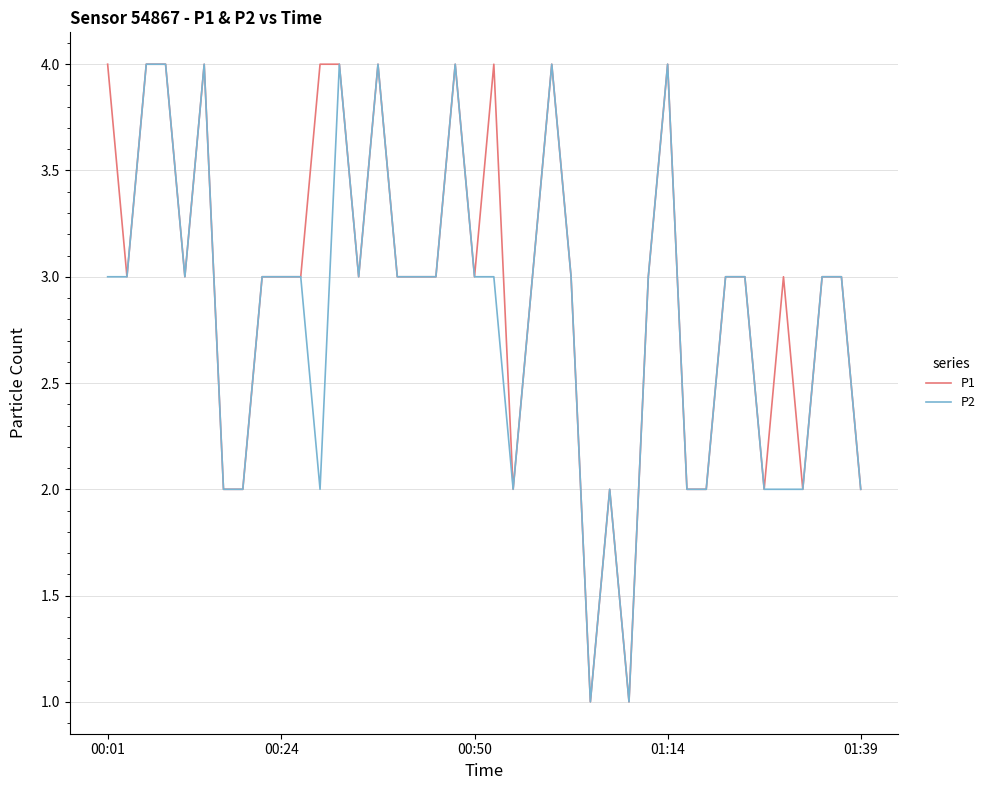

Count the P2 values in the range 2 to 3.

30